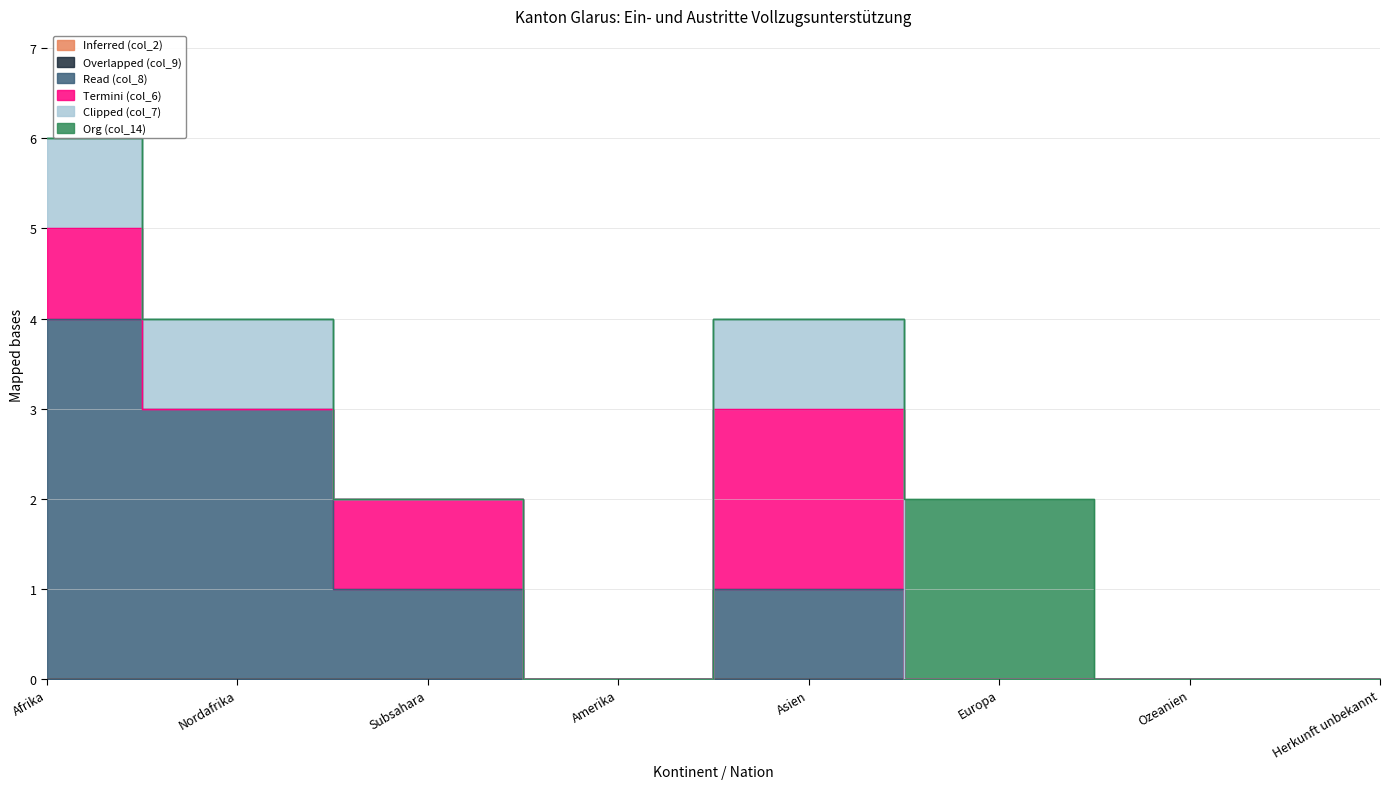

True or false: Overlapped (col_9) and Org (col_14) cross at least once.

False